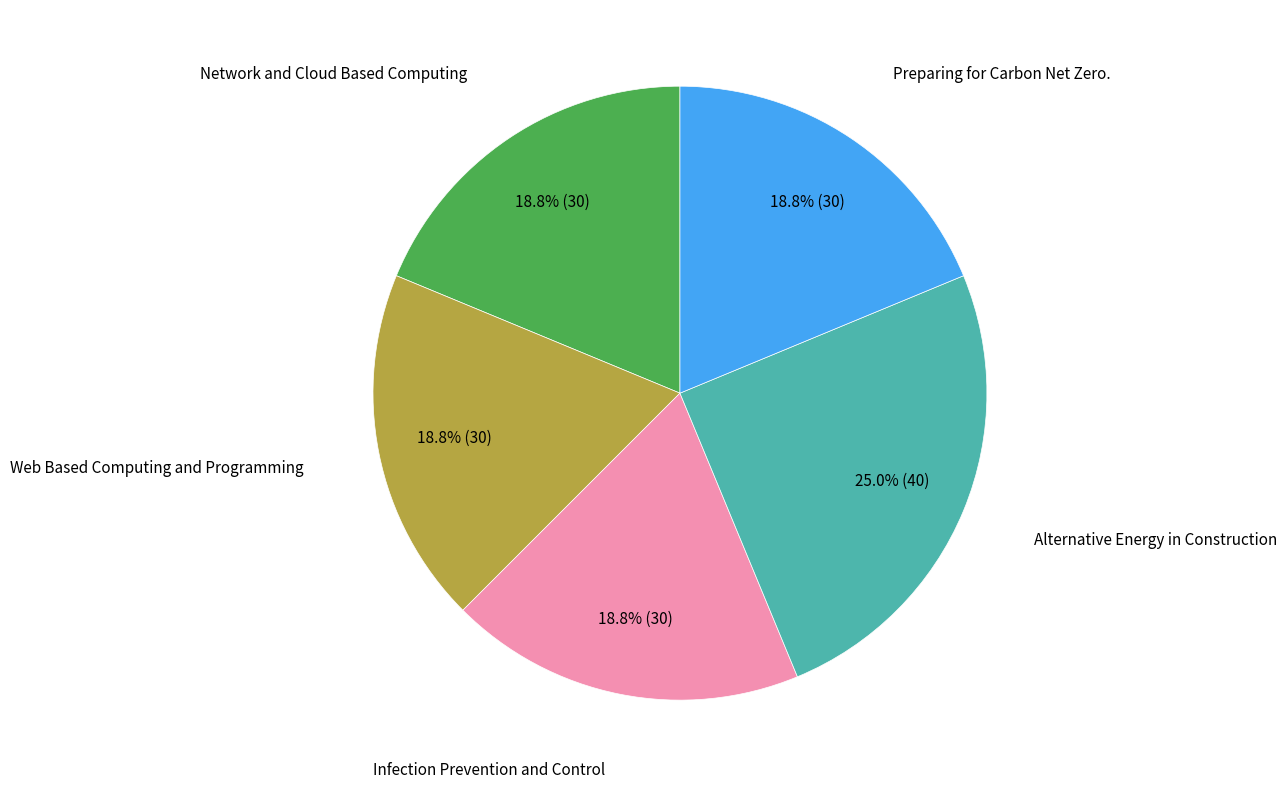

To the nearest percent, what is the difference between the largest and smallest slice percentages?

6%